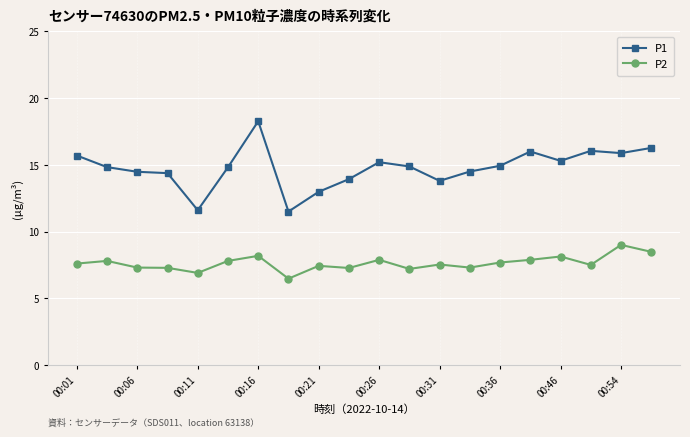

Rank the series by their maximum value, from highest to lowest.

P1, P2